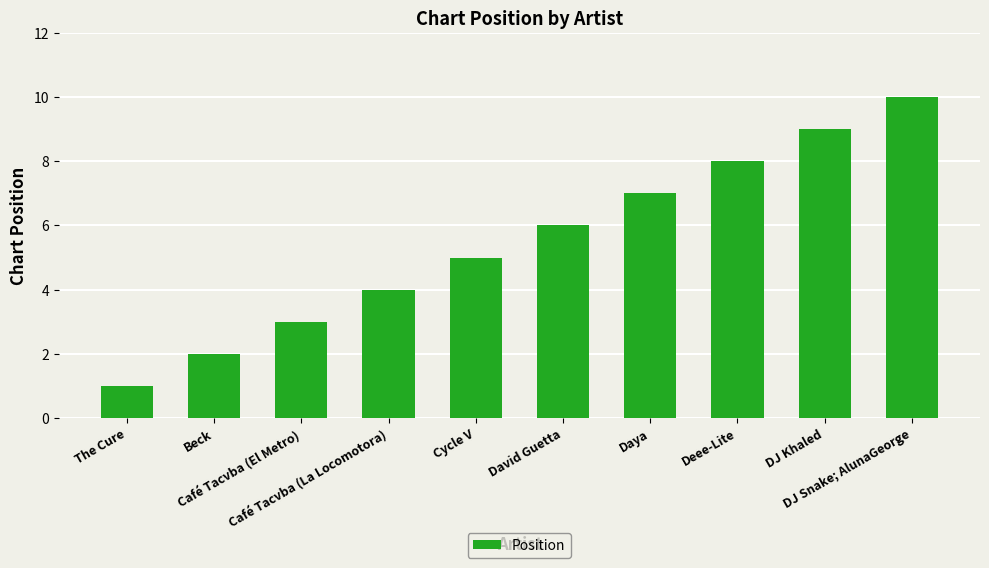

Reading right to left, list all the values displayed in this chart.

10	9	8	7	6	5	4	3	2	1